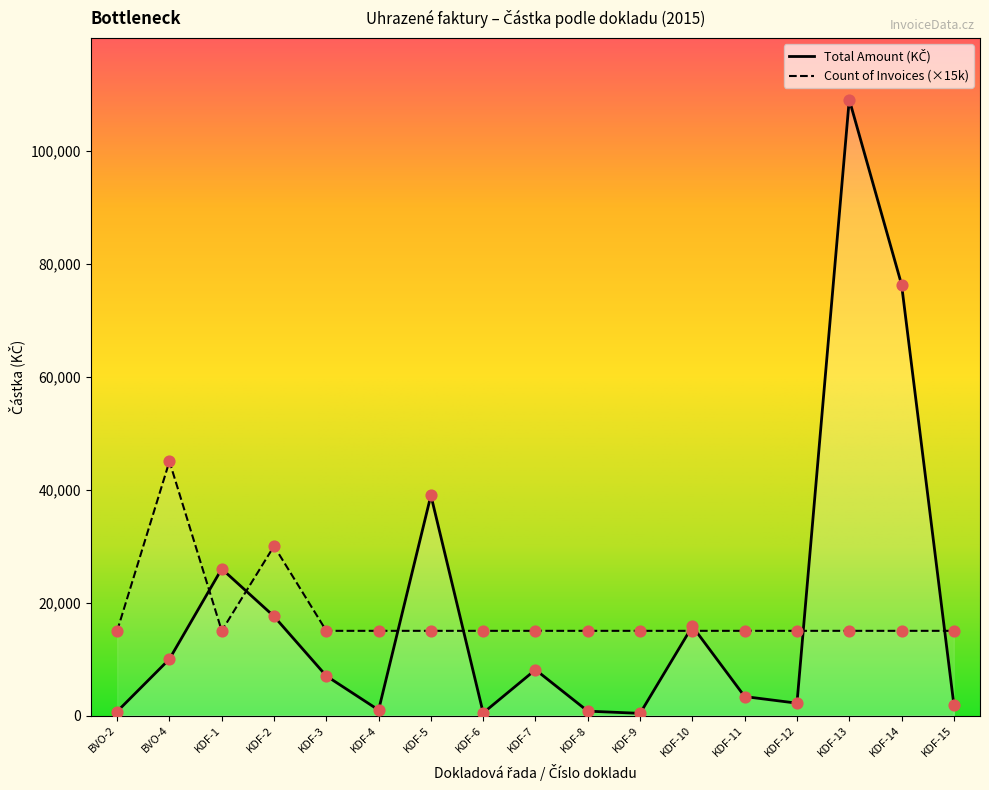

What is the total value across all series at BVO-2?

15720.0